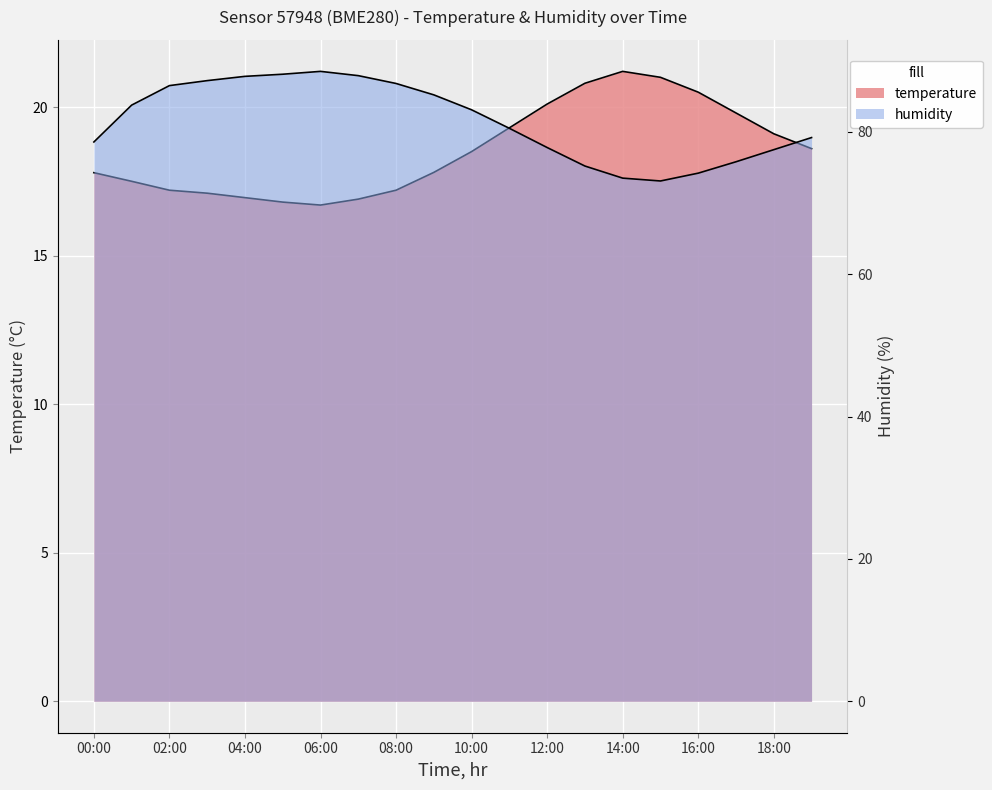

What is the minimum value shown in the chart?

16.7